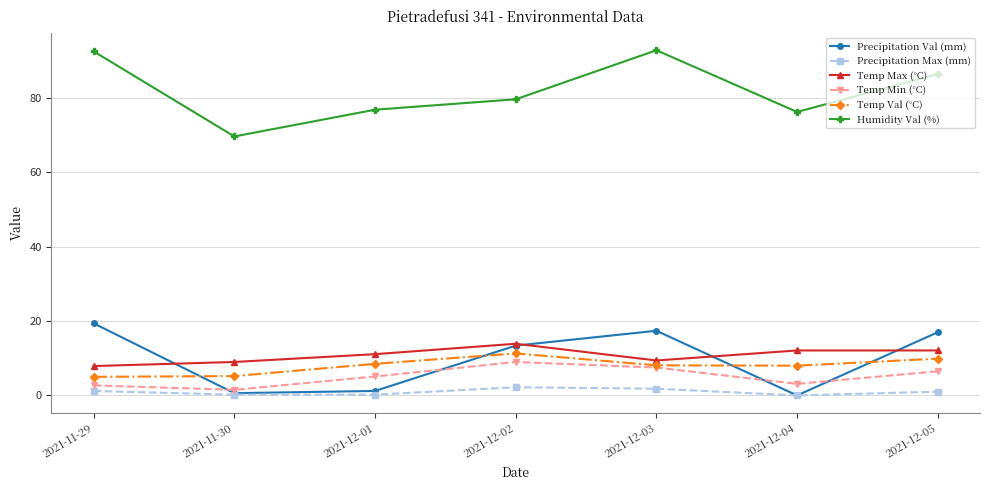

What value does the Precipitation Max (mm) series have at 2021-11-29?

1.2